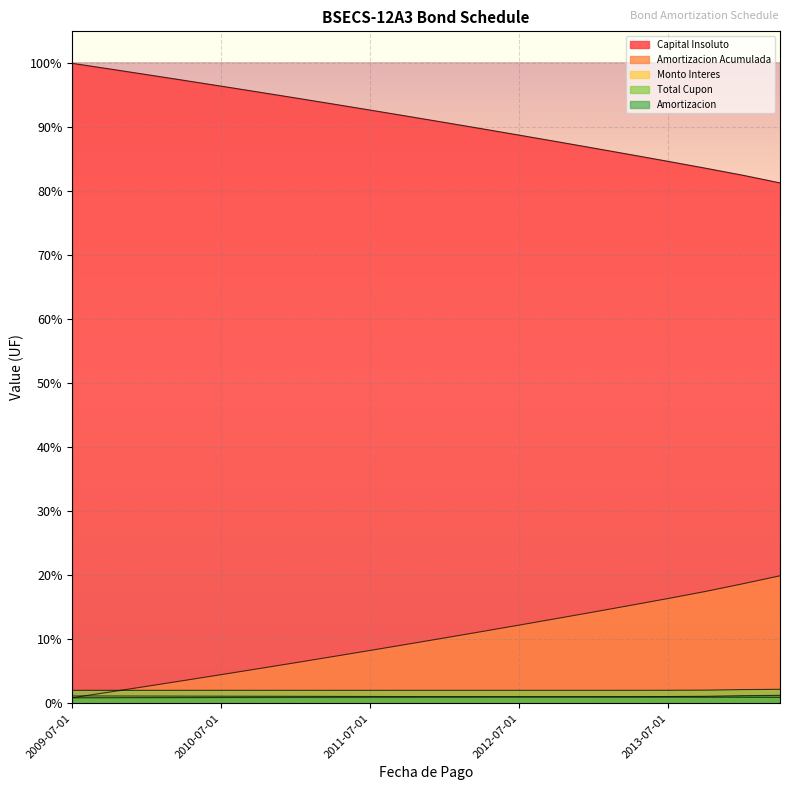

What are all the series names shown in the legend?

Capital Insoluto, Amortizacion Acumulada, Monto Interes, Total Cupon, Amortizacion